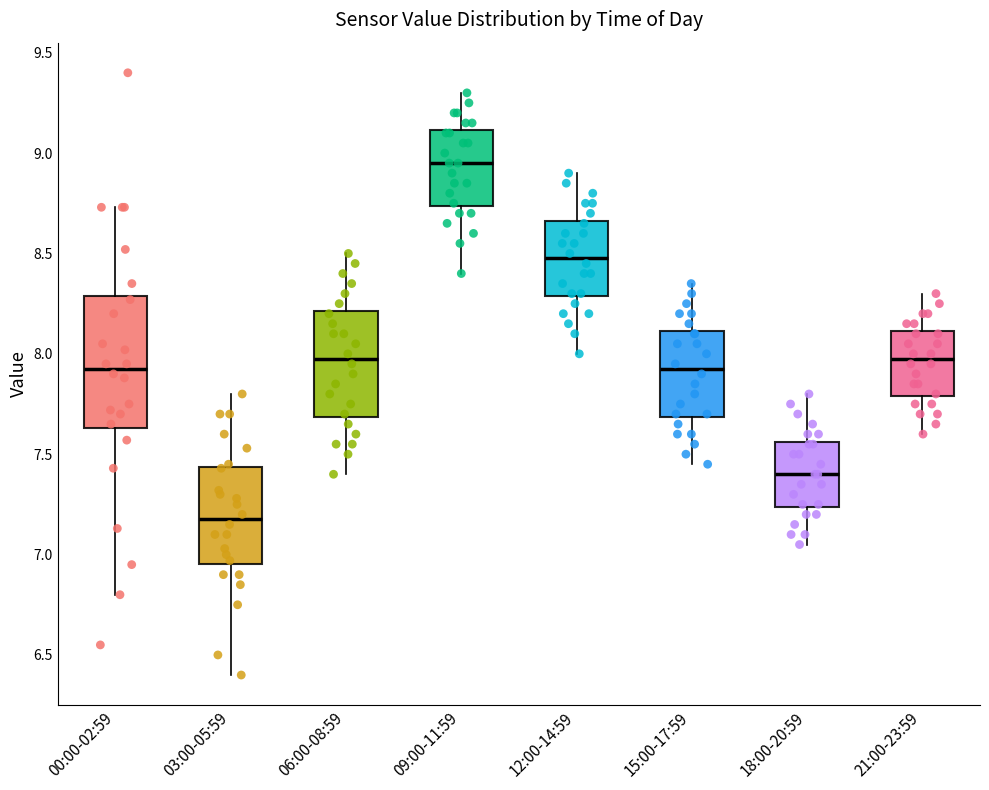

Which box is the tallest, from its lower edge to its upper edge?

00:00-02:59